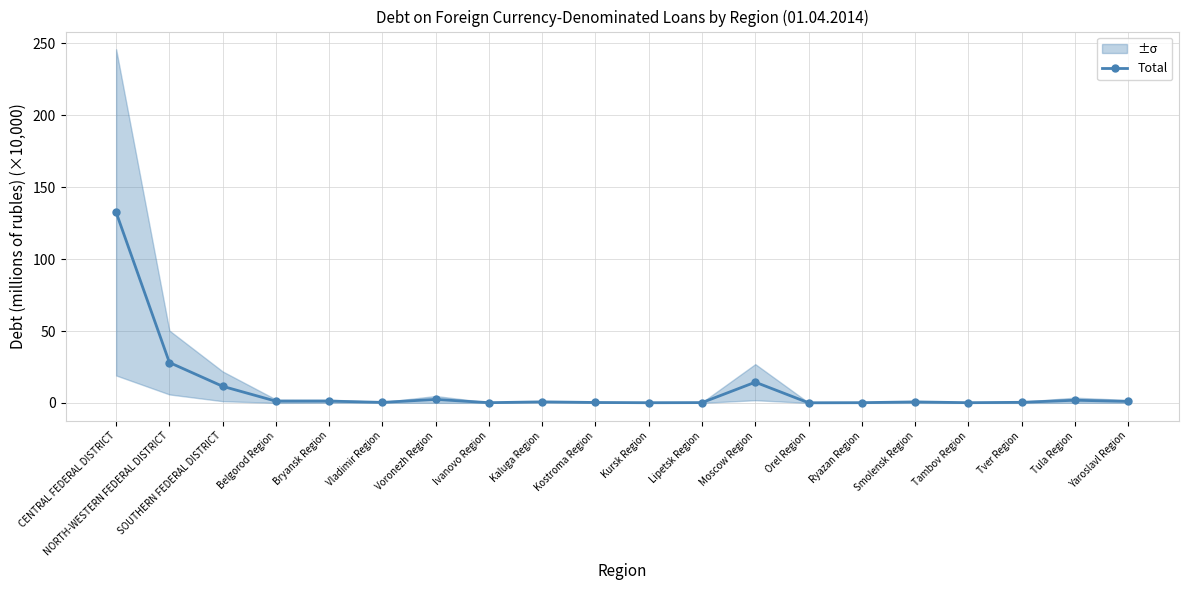

What is the sum of the values at Tambov Region and Ryazan Region?

0.4